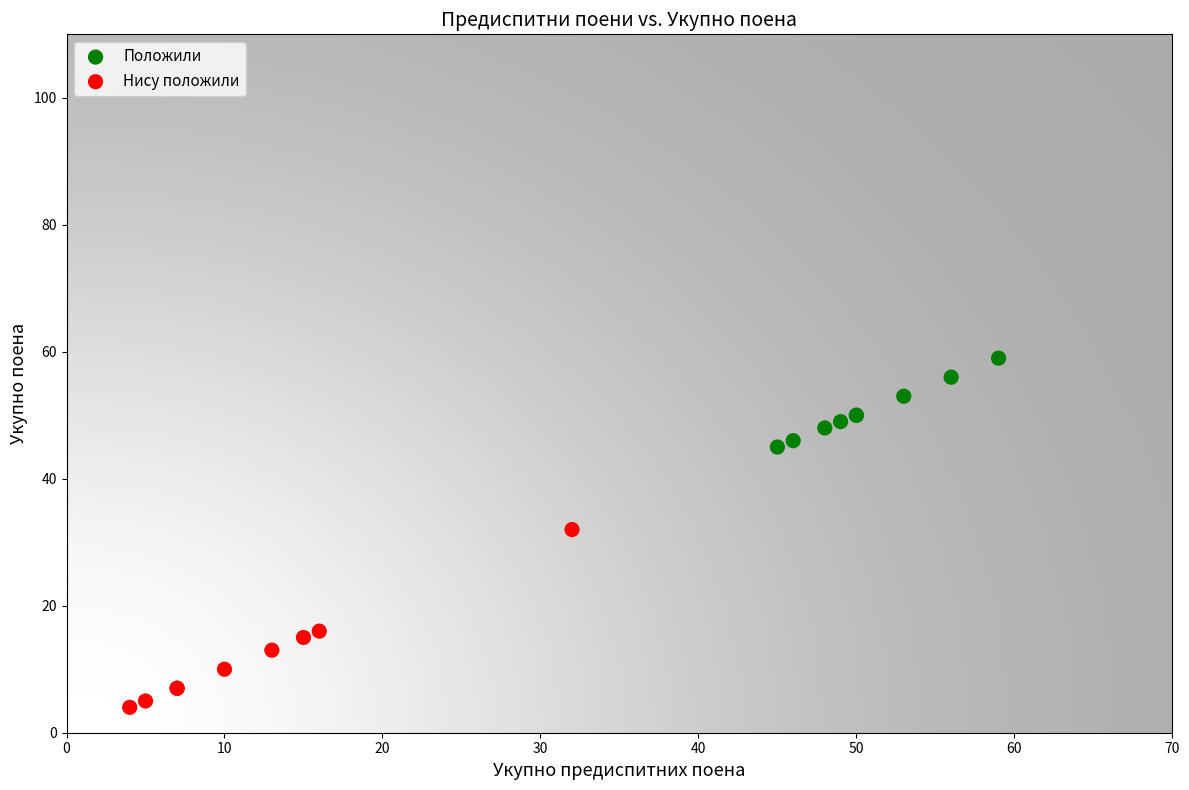

Which series reaches the minimum Y coordinate?

Нису положили